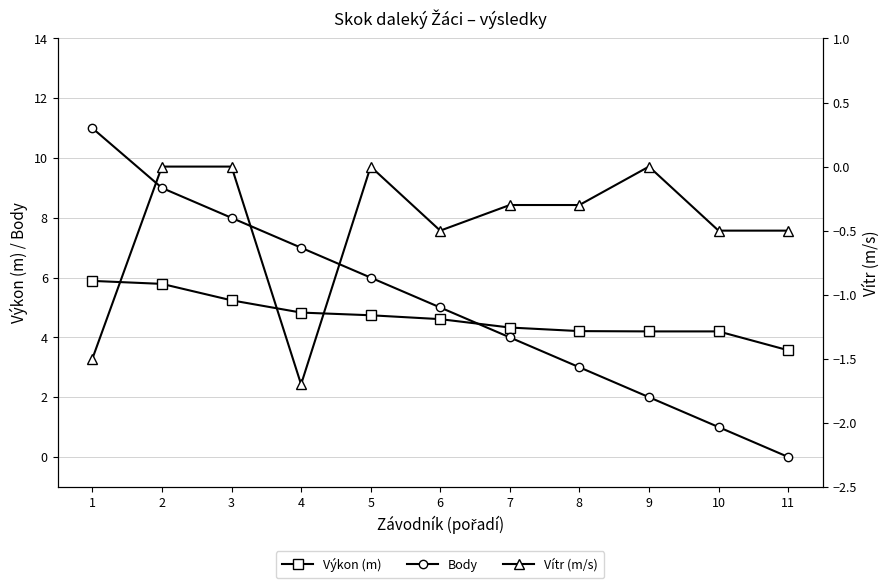

At which category is the sum across all series the highest?

1